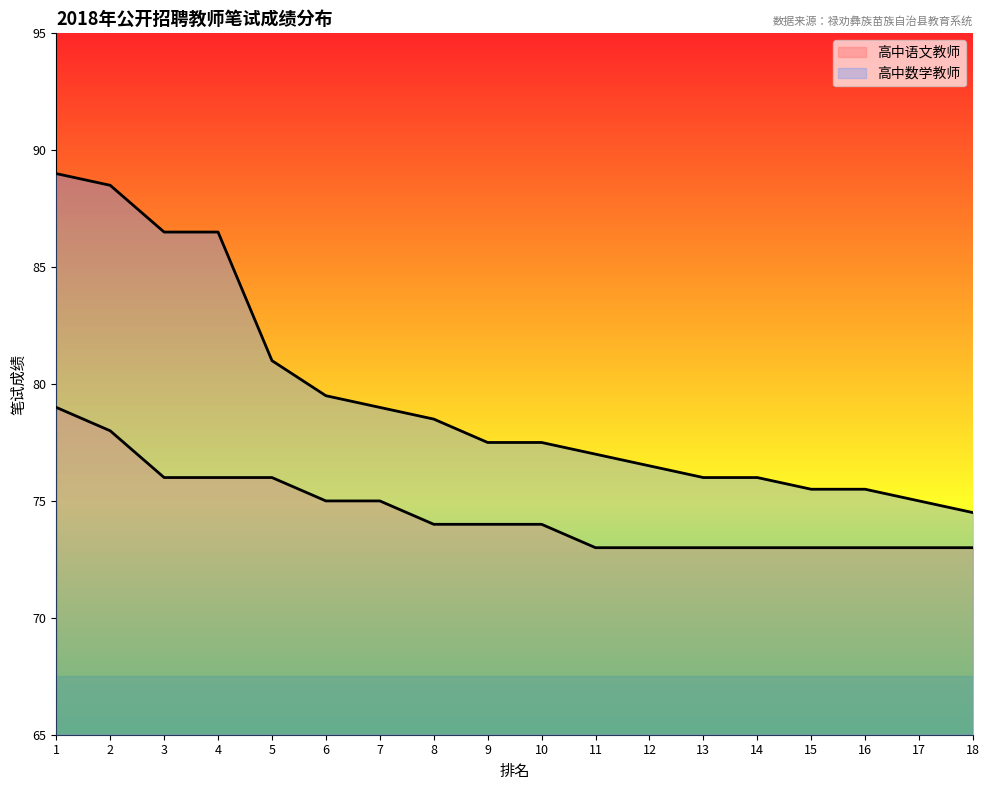

At which label does 高中语文教师 first exceed 74?

1